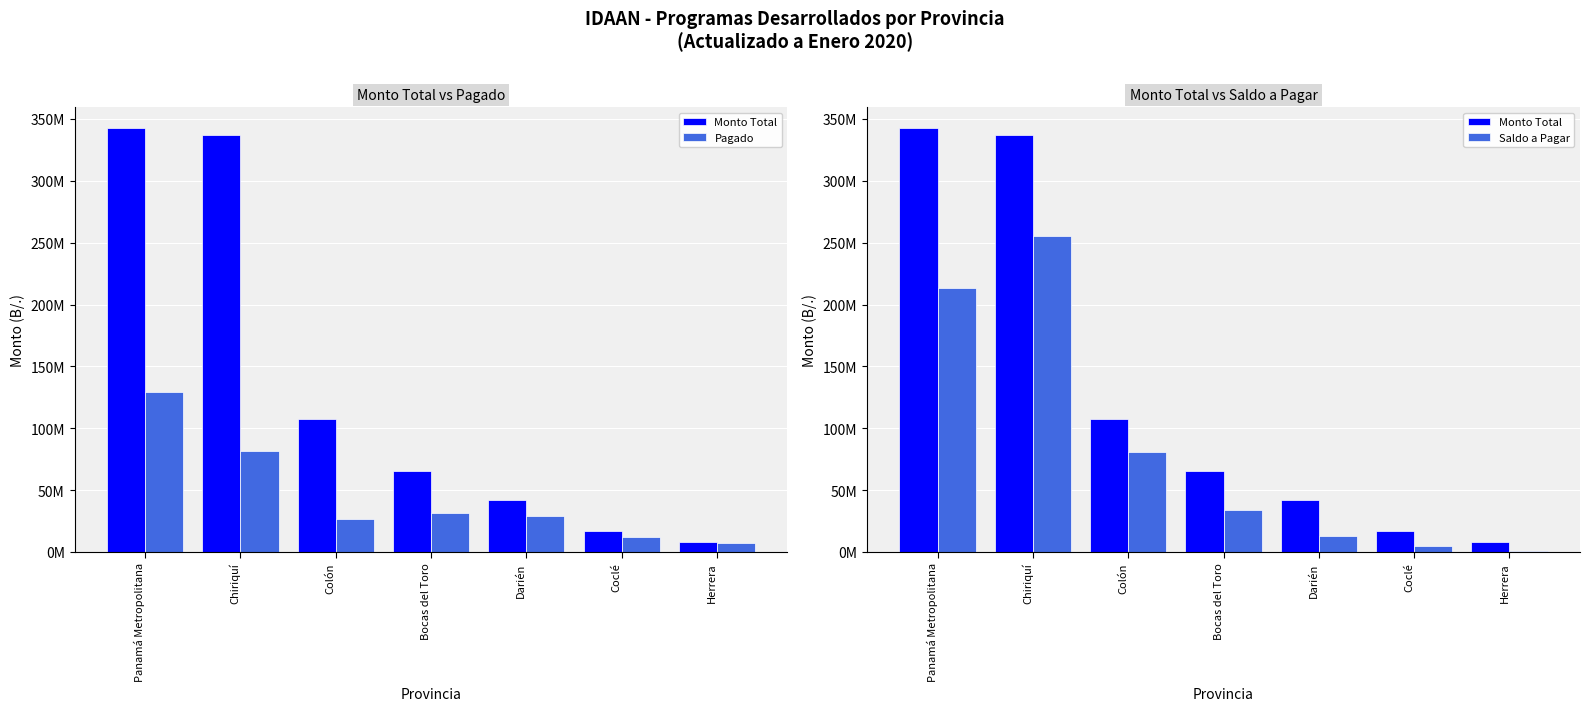

At which category does the chart reach its minimum across all series?

Herrera